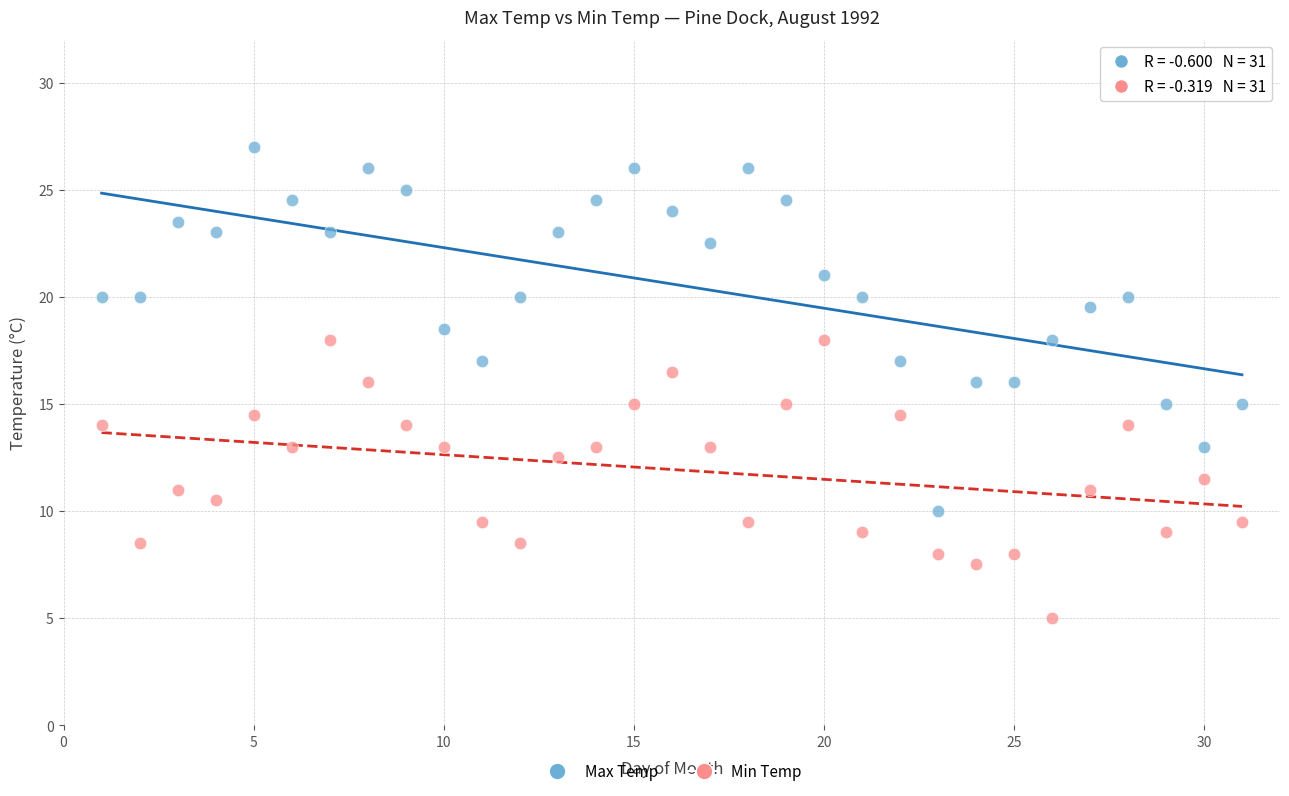

Across all data points, what is the range of X values (max minus min)?

30.0